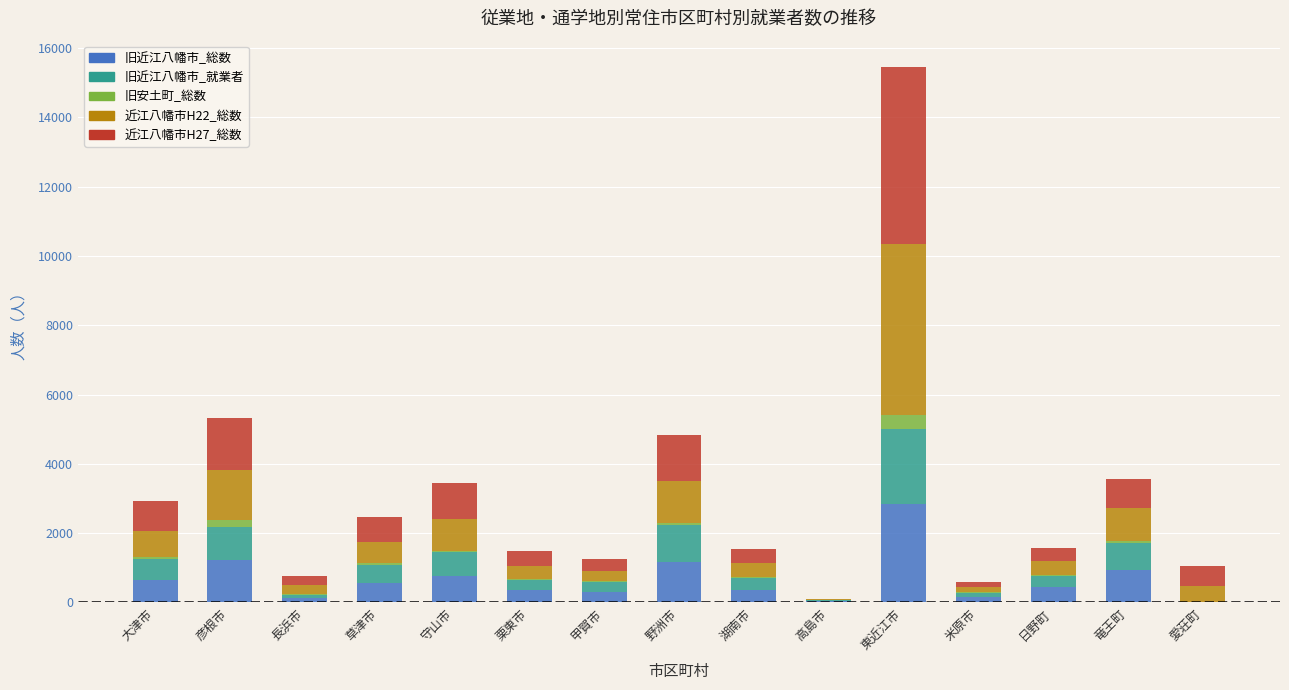

Which category has the highest value in the 旧近江八幡市_総数 series?

東近江市